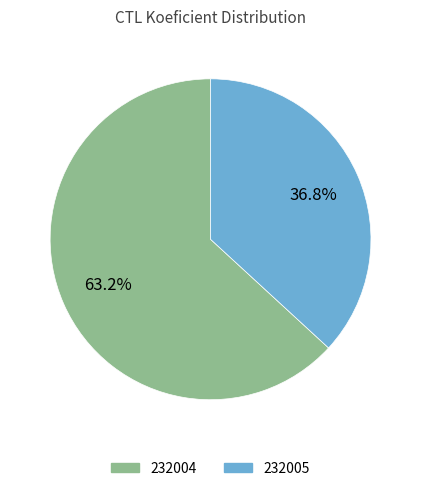

How many segments does this pie chart have?

2